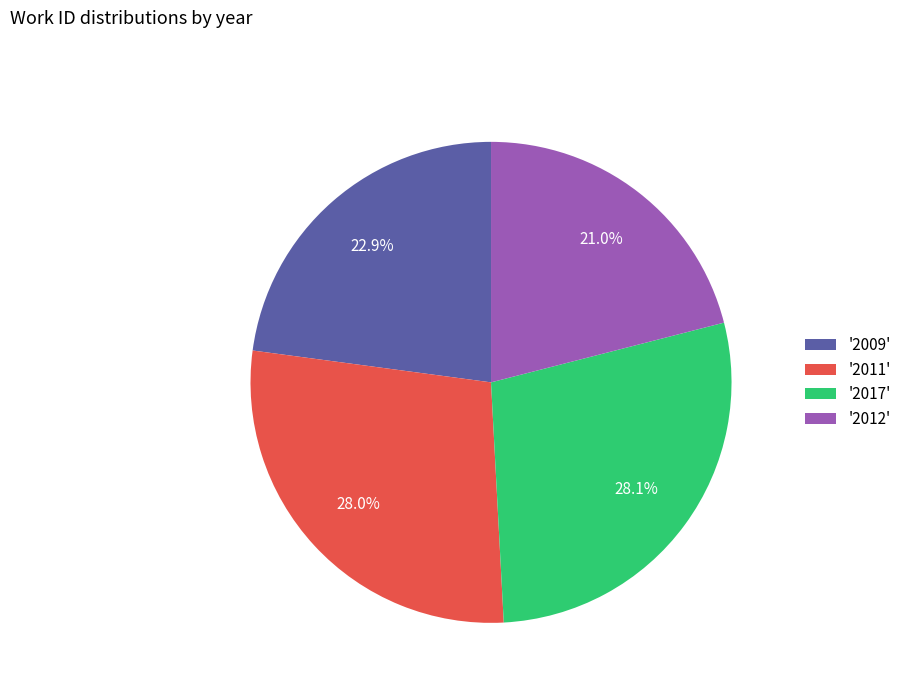

How many segments does this pie chart have?

4